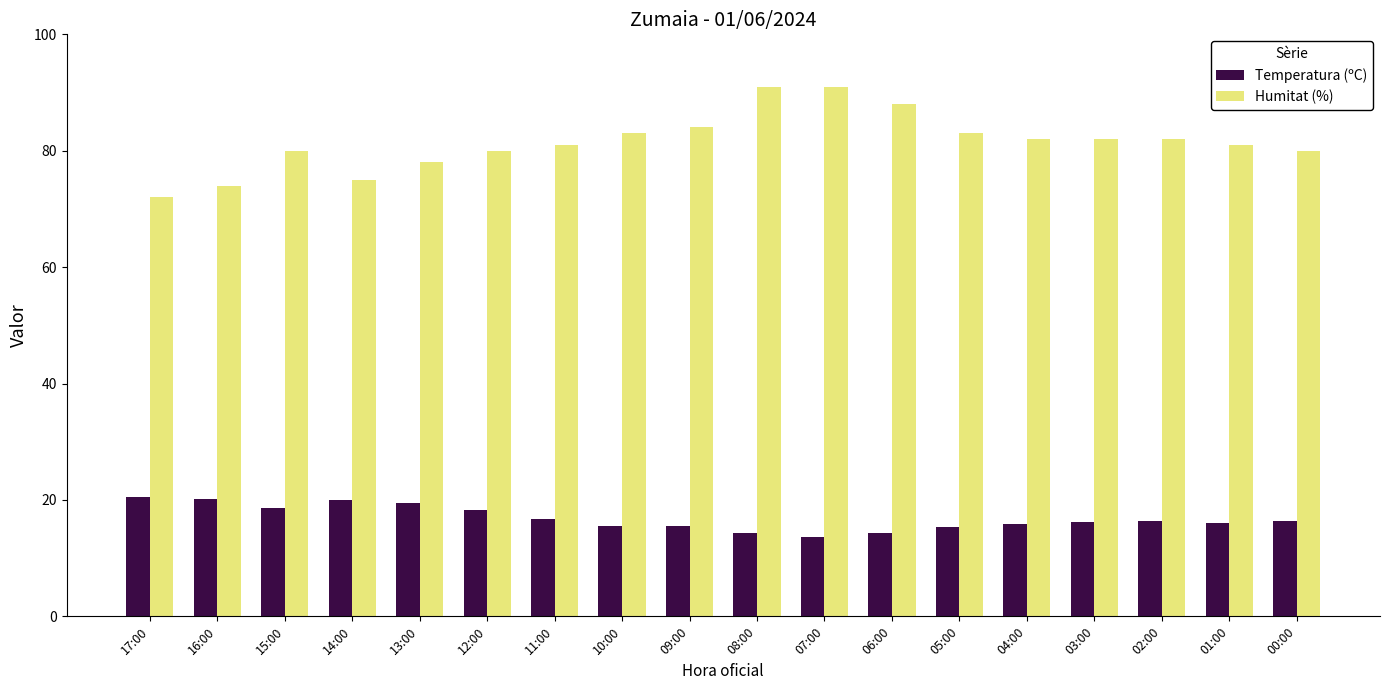

Which series has the largest range (max minus min)?

Humitat (%)